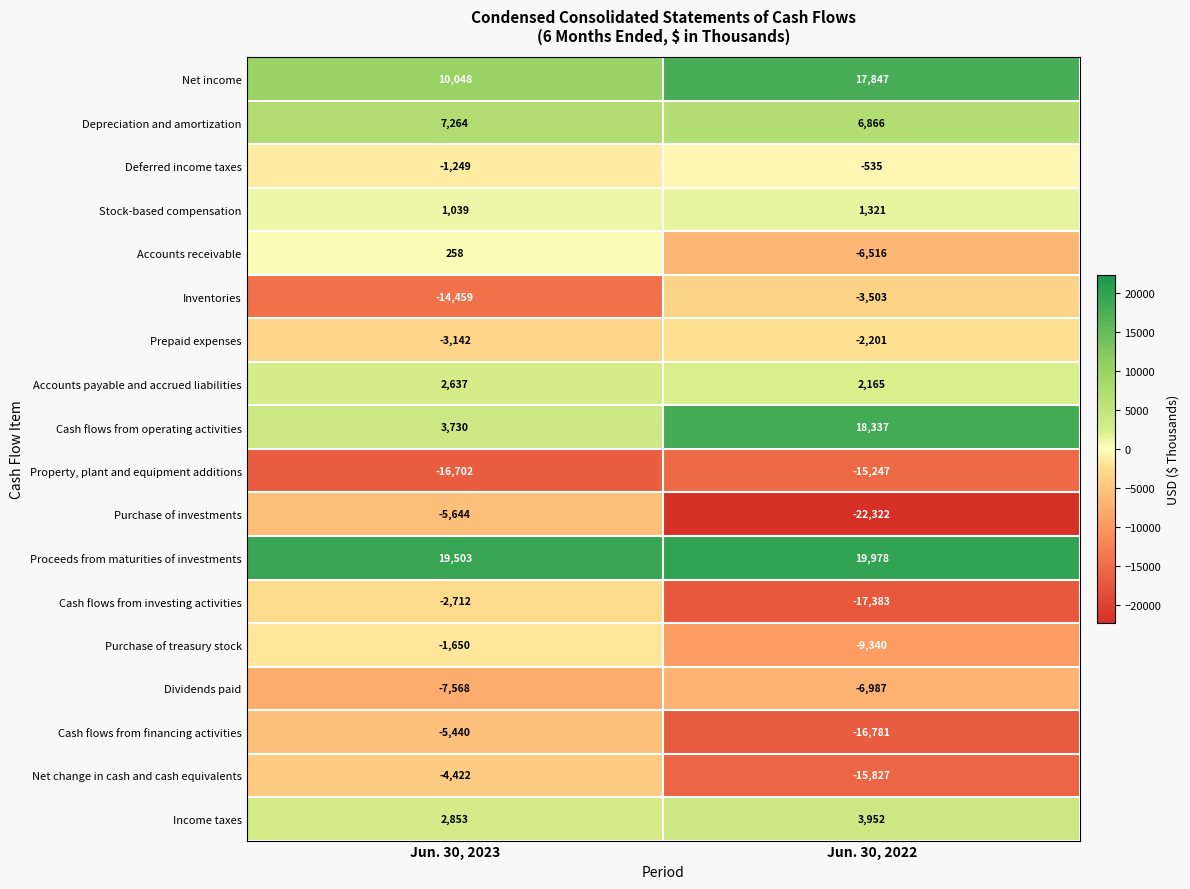

List the series in order of their peak value, lowest first.

Property, plant and equipment additions, Dividends paid, Purchase of investments, Cash flows from financing activities, Net change in cash and cash equivalents, Inventories, Cash flows from investing activities, Prepaid expenses, Purchase of treasury stock, Deferred income taxes, Accounts receivable, Stock-based compensation, Accounts payable and accrued liabilities, Income taxes, Depreciation and amortization, Net income, Cash flows from operating activities, Proceeds from maturities of investments